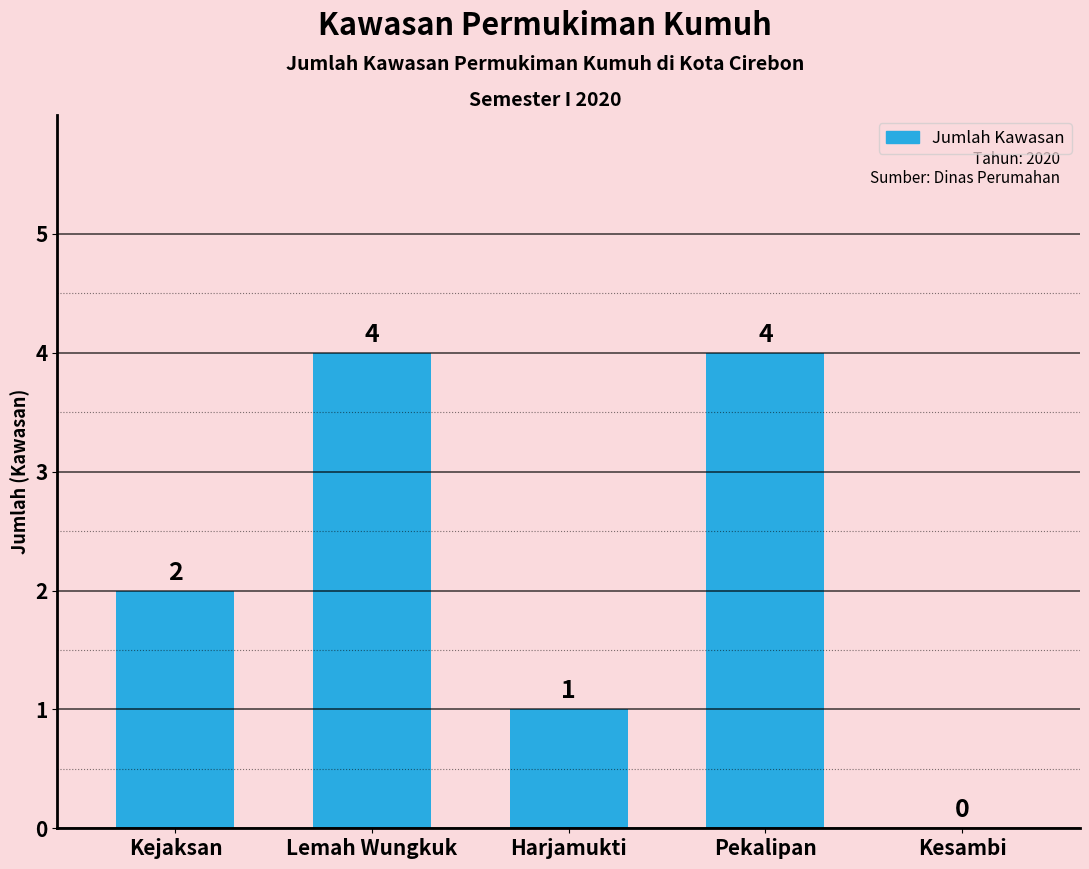

Between Kesambi and Harjamukti, which is larger?

Harjamukti